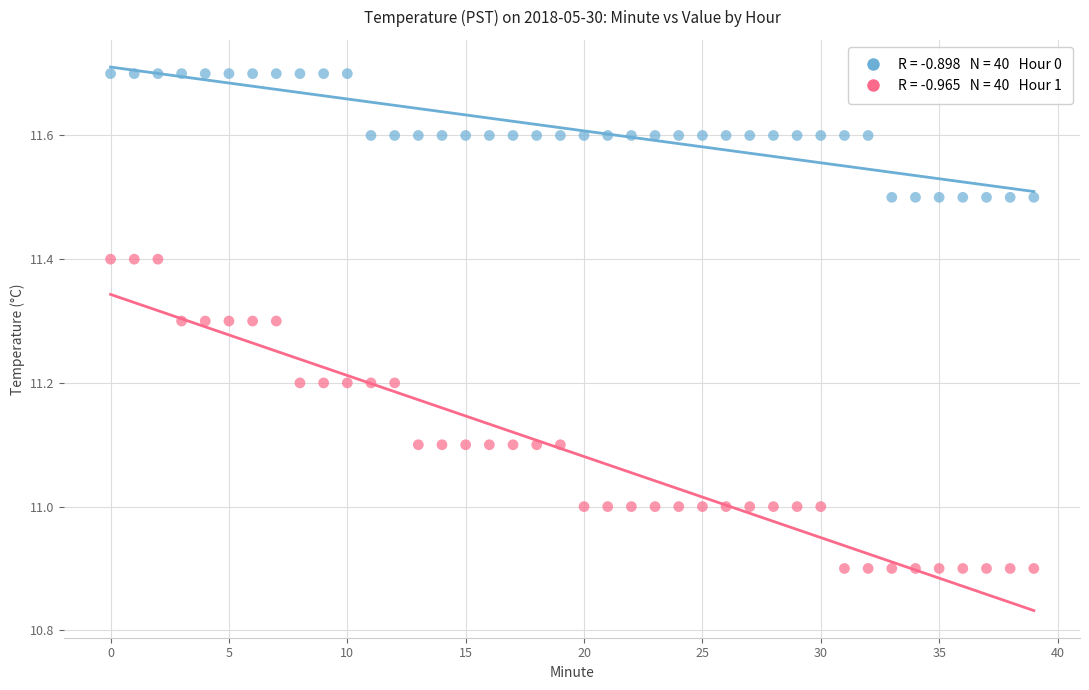

Across all data points, what is the range of Y values (max minus min)?

0.8